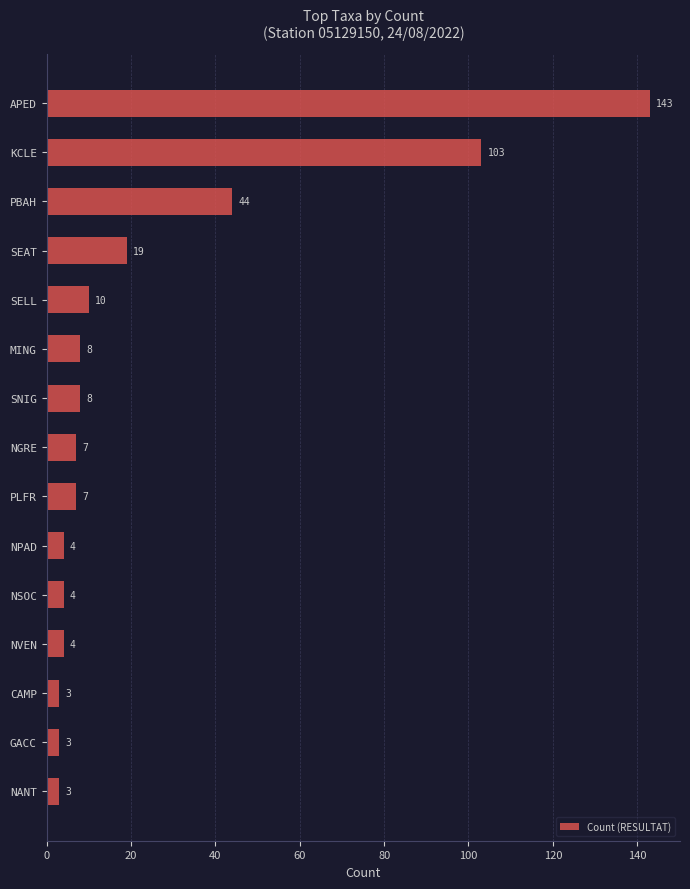

What is the minimum value shown in the chart?

3